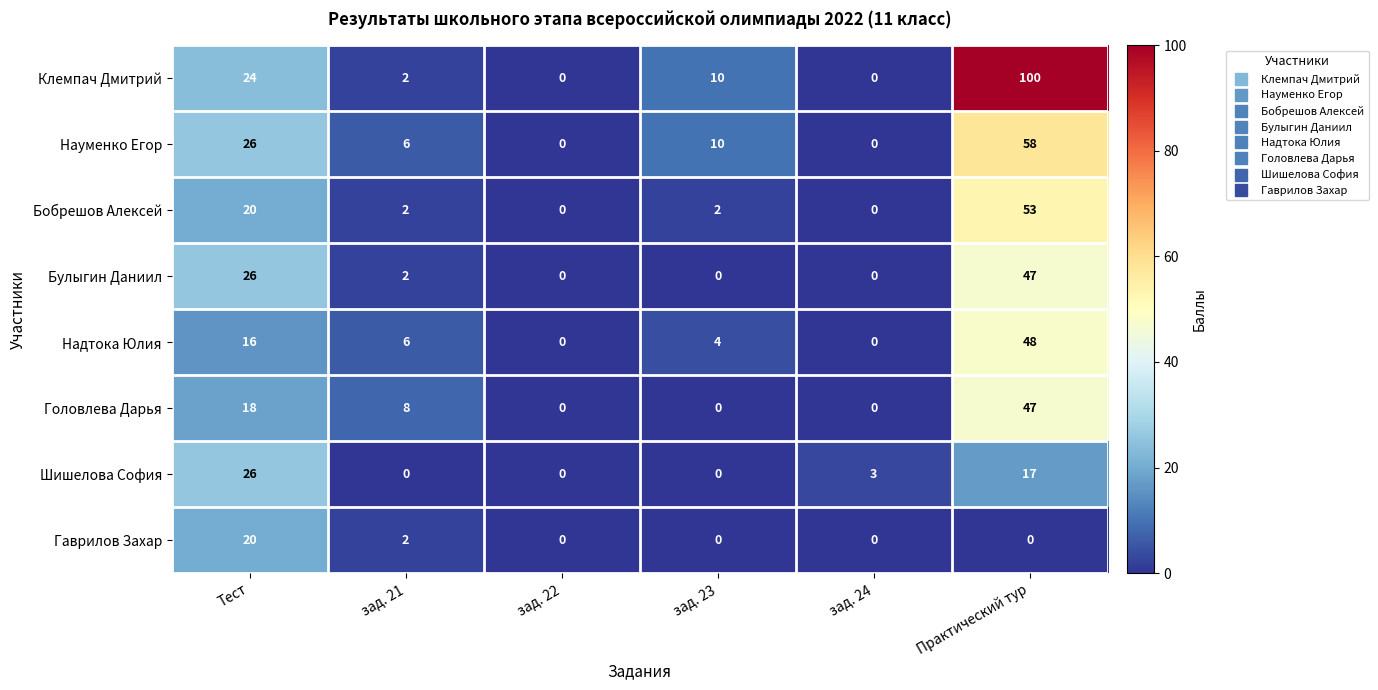

What is the sum of the Клемпач Дмитрий values at зад. 24 and Тест?

24